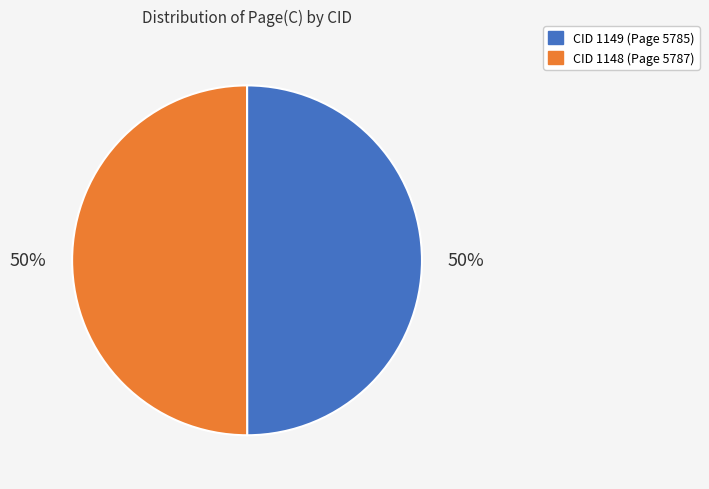

How many segments does this pie chart have?

2